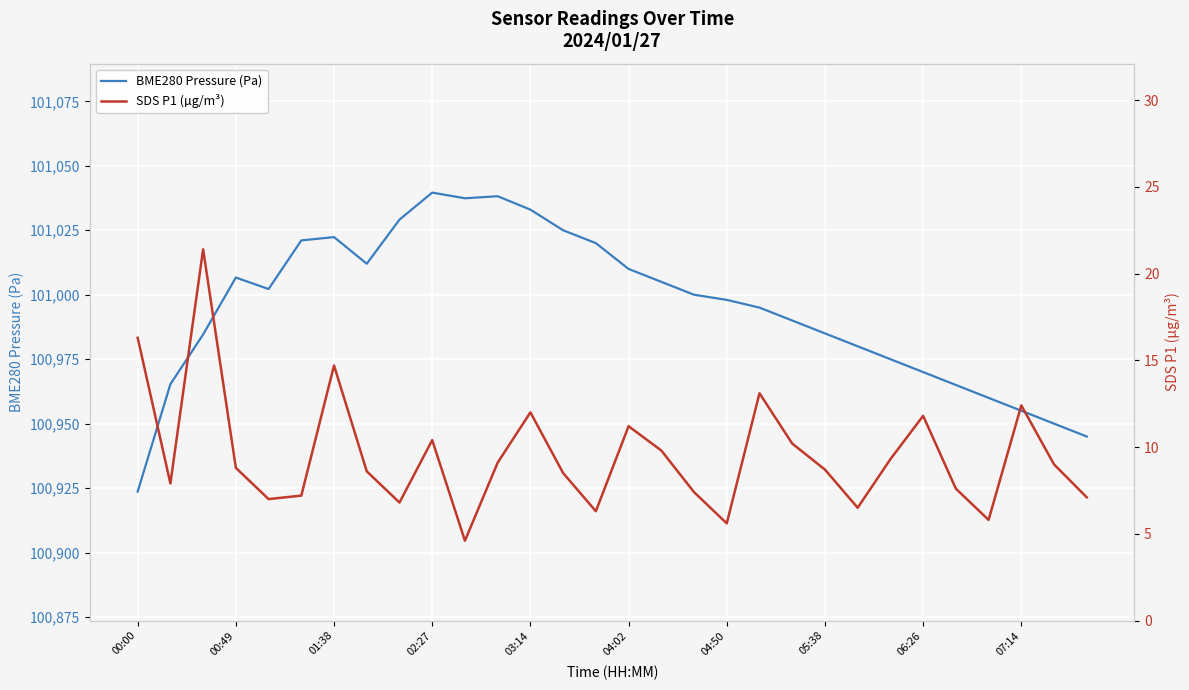

What is the average value of the SDS P1 (µg/m³) series?

9.5